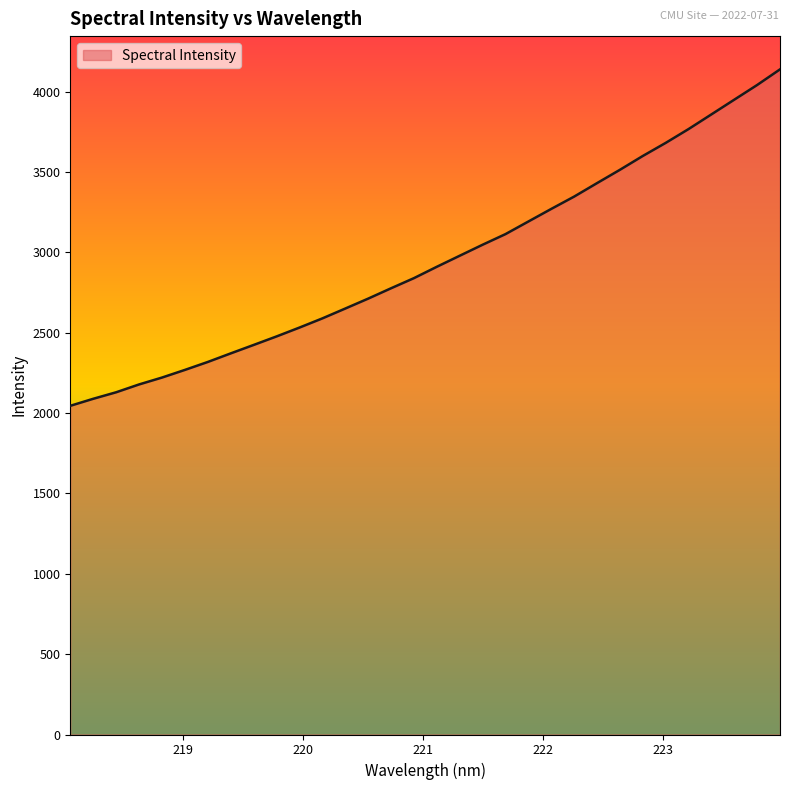

What is the smallest value displayed?

2045.1